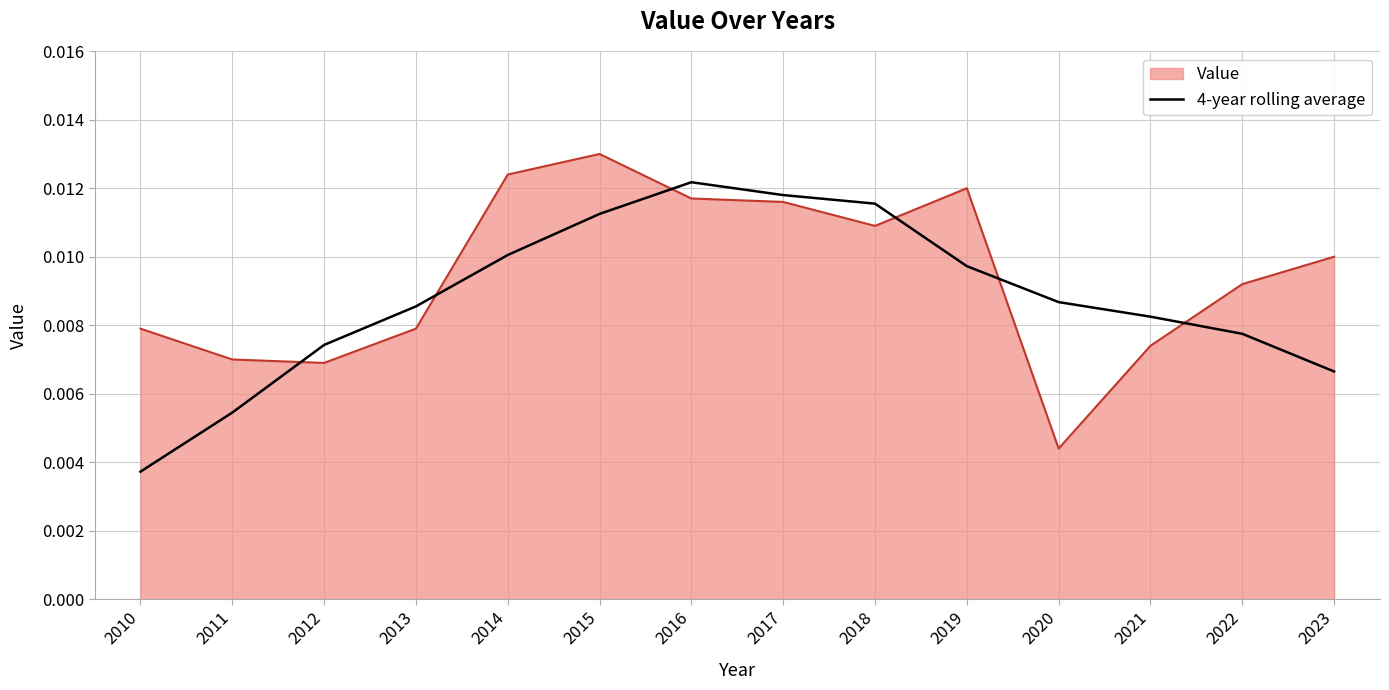

Where is Value nearest to the value 0?

2020